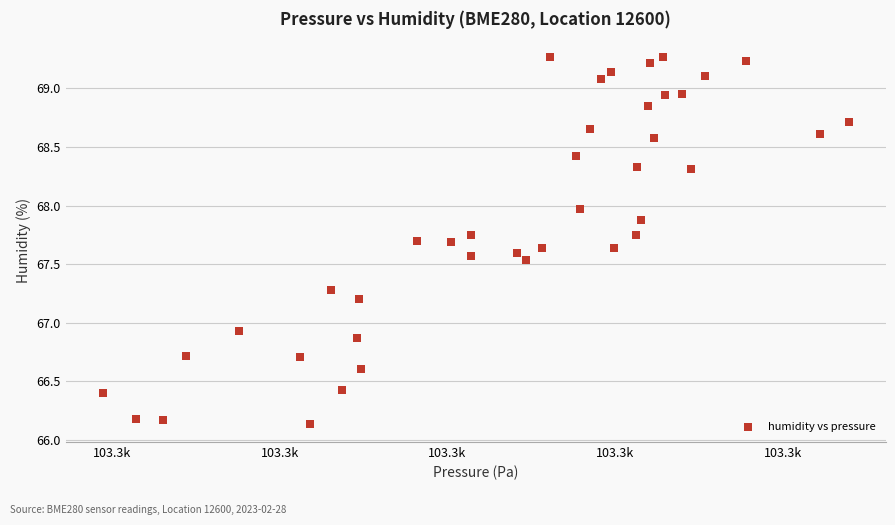

What Y value in the scatter plot is closest to 67?

66.9